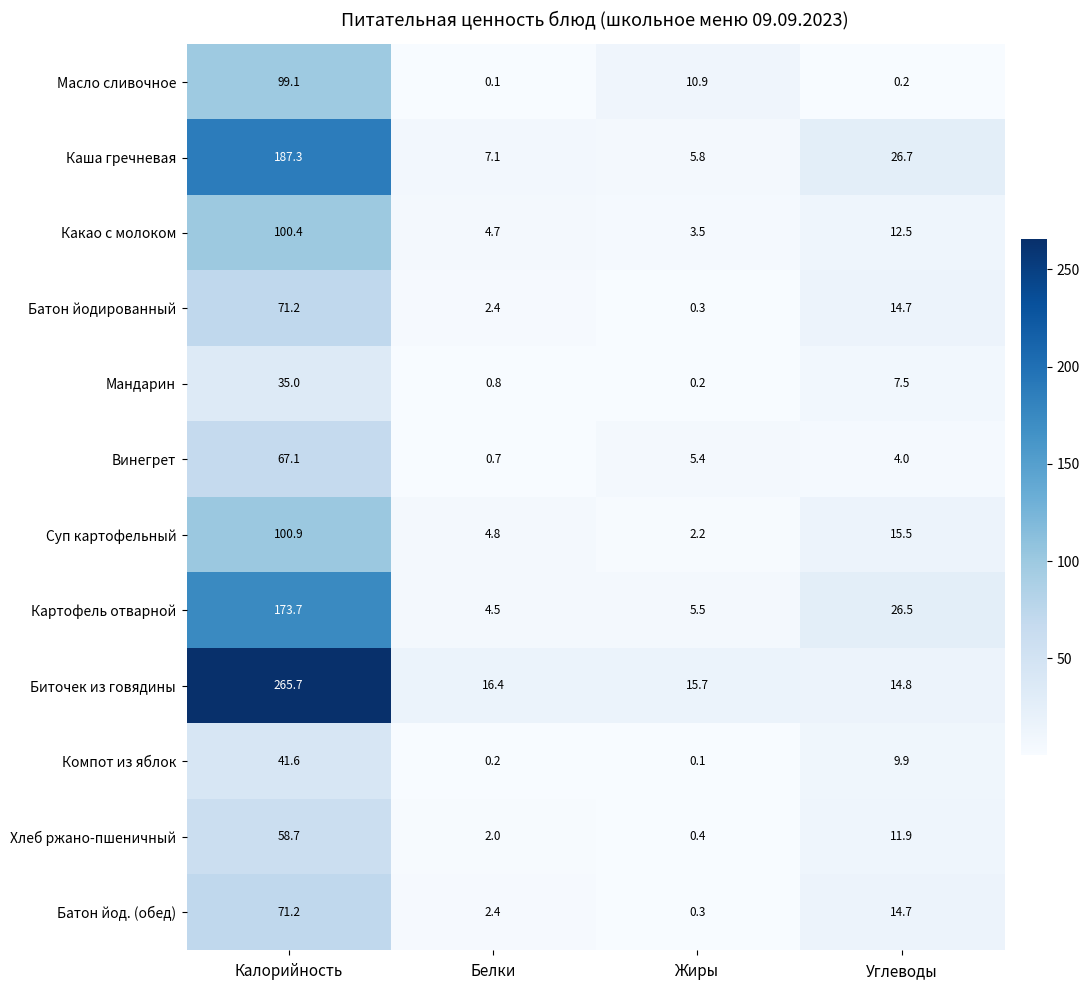

At which label does Мандарин first exceed 7?

Калорийность